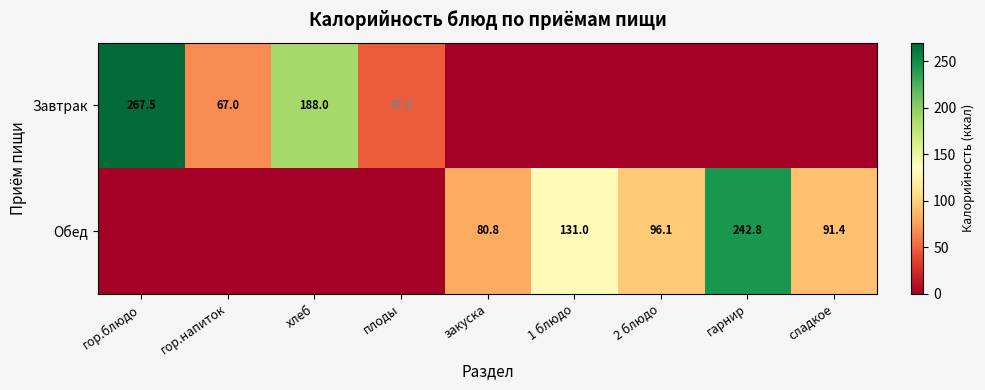

What is the difference between the Обед values at 1 блюдо and 2 блюдо?

34.9